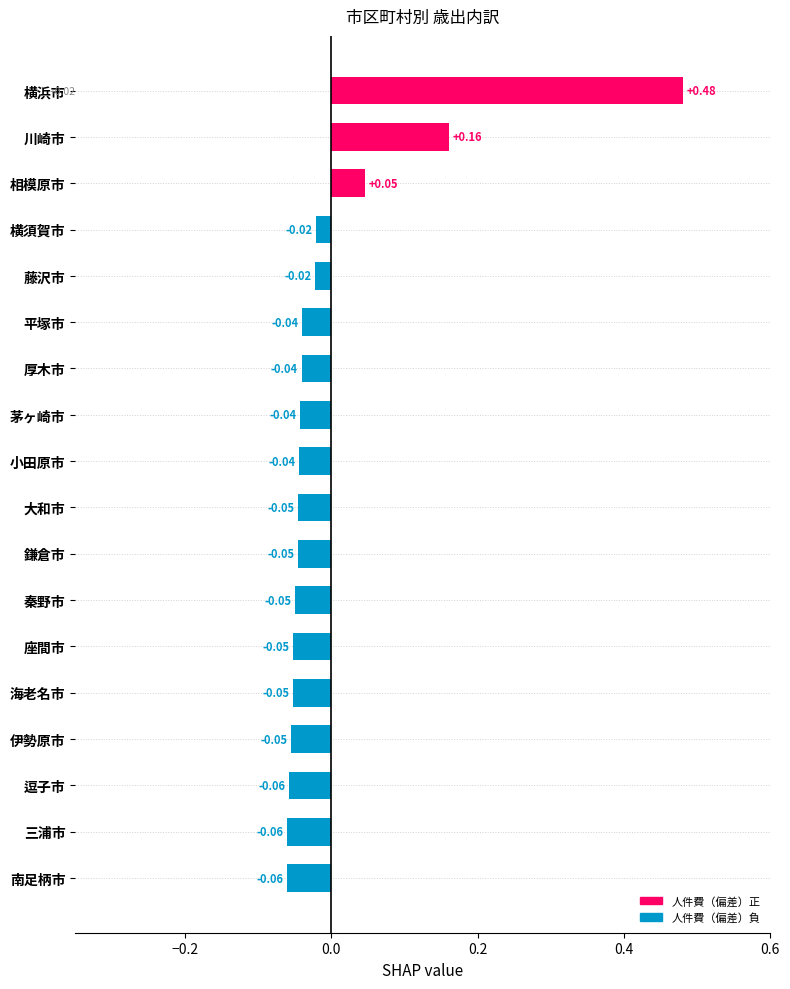

What is the label of the 5th bar from the bottom?

海老名市